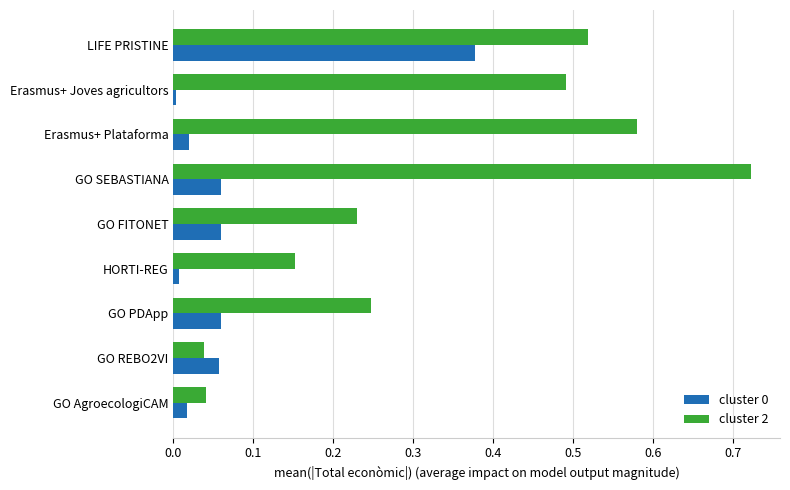

True or false: cluster 0 has a value of 0.0 at GO AgroecologiCAM.

True